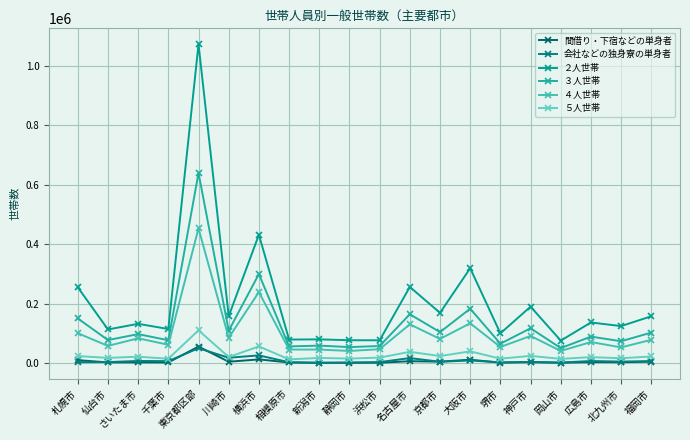

Is the value of ４人世帯 at 名古屋市 greater than the value of ３人世帯 at 北九州市?

Yes